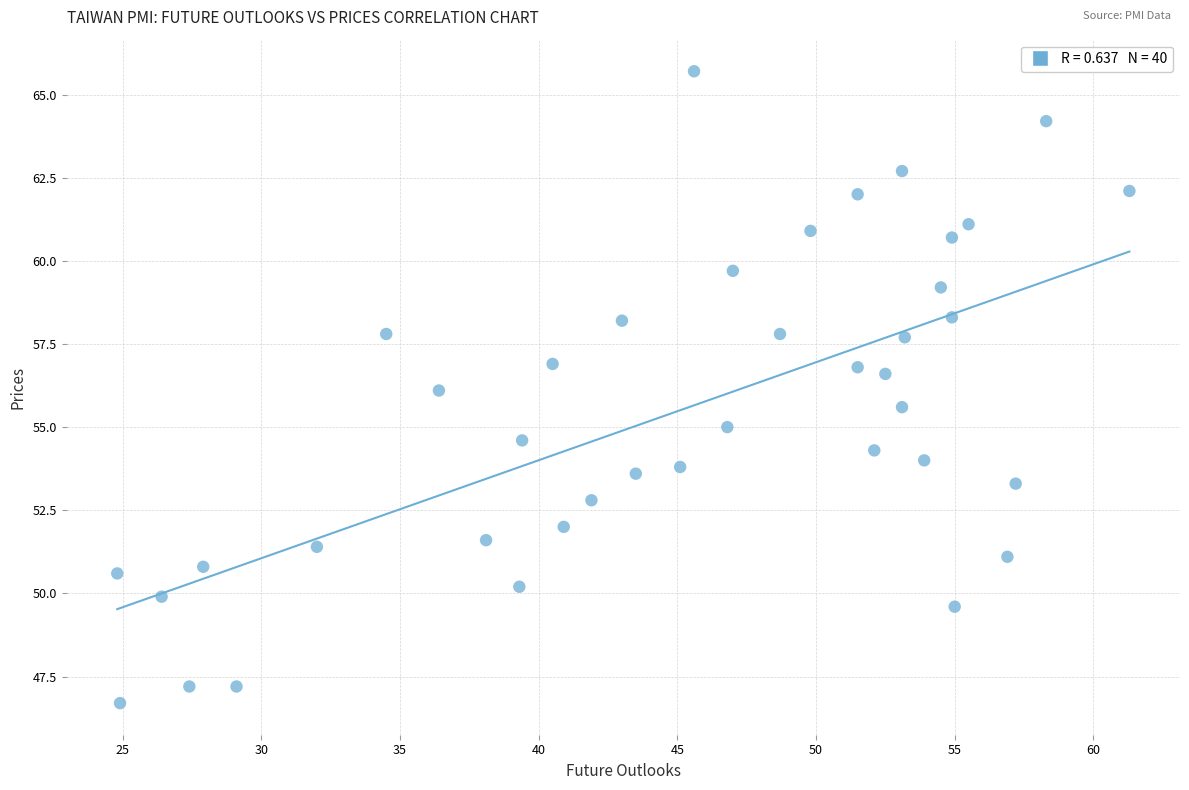

What is the range of Y values (max minus min)?

19.0